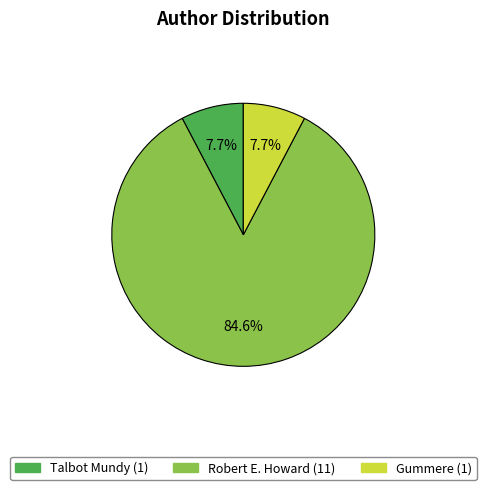

The Robert E. Howard slice represents 85% of the pie. True or false?

True